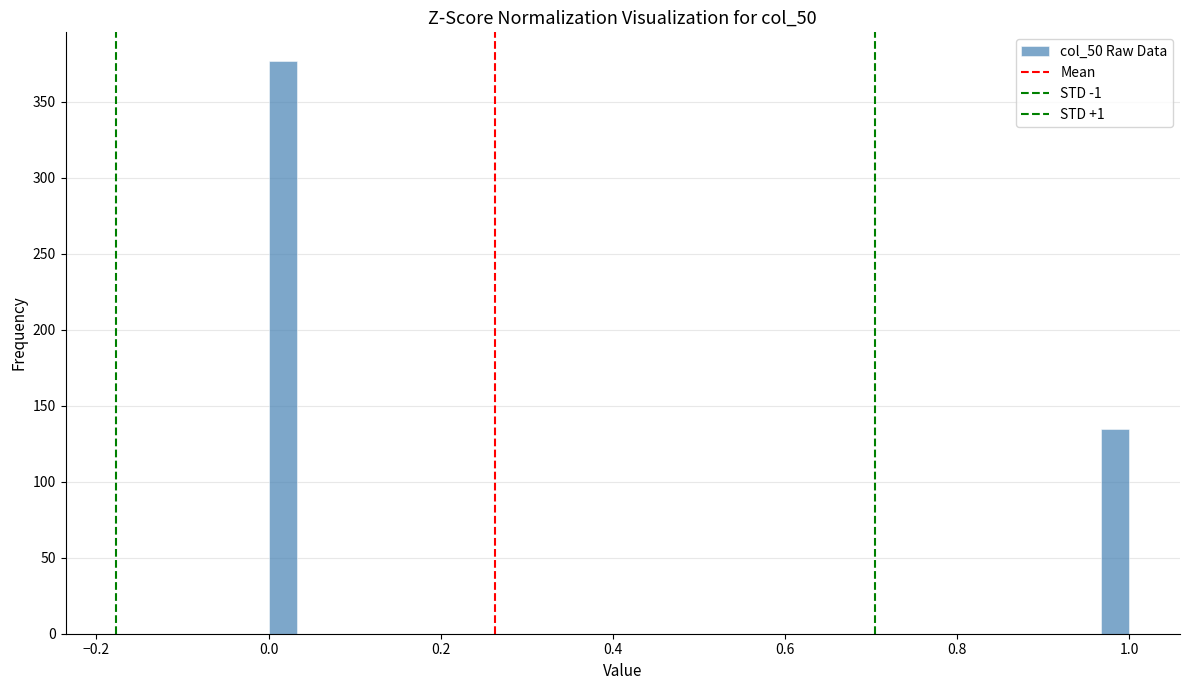

Around what value on the x-axis is the tallest bar? Give the approximate position of its centre, as read against the axis.

0.02